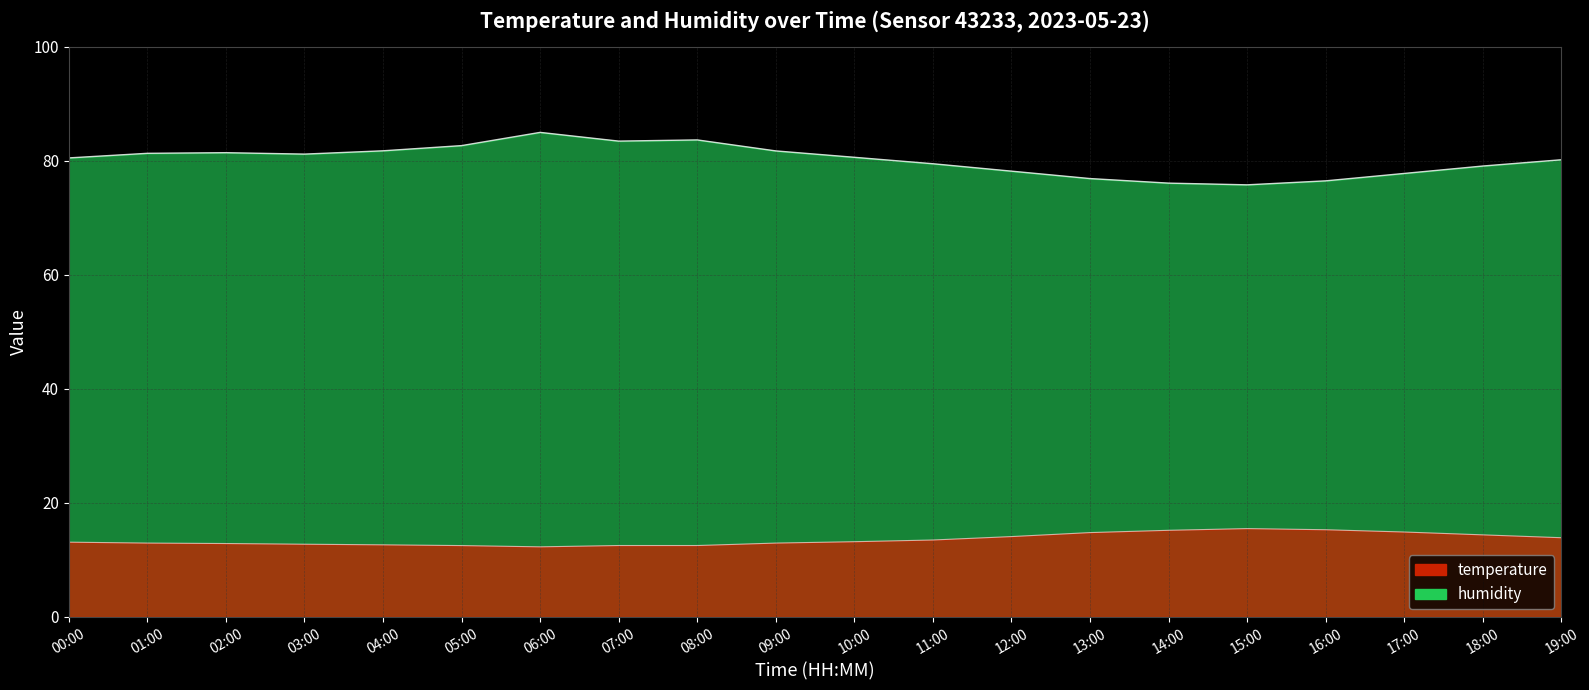

List the series in order of their overall mean, lowest first.

temperature, humidity